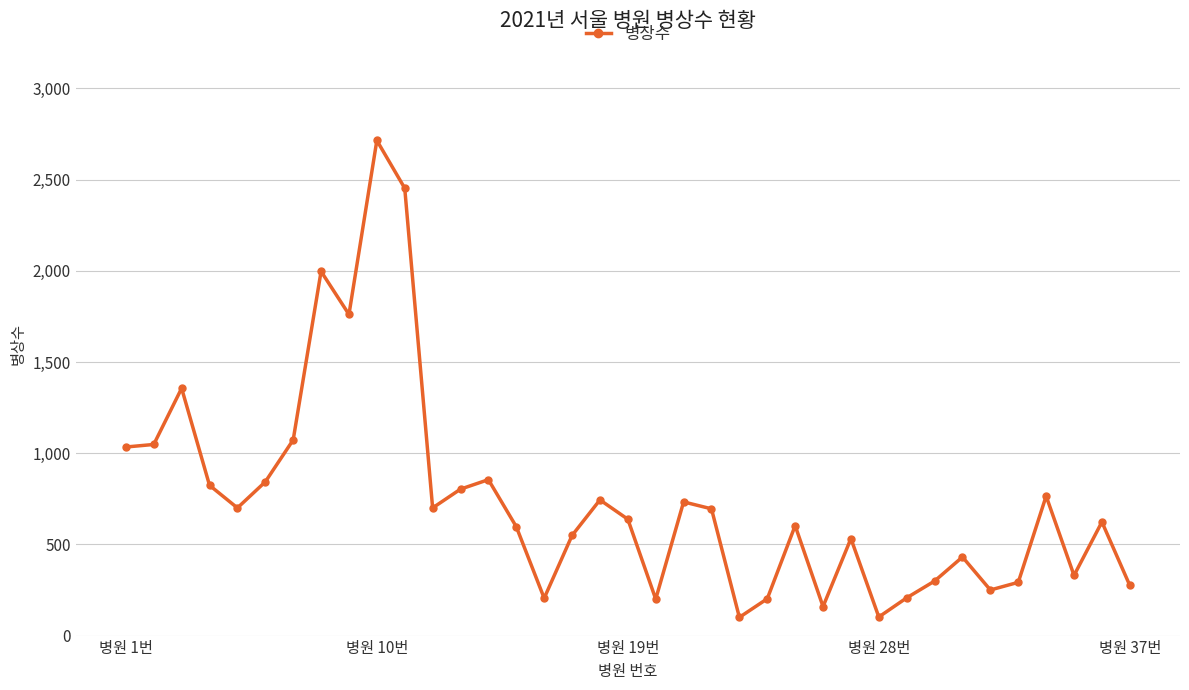

What is the greatest value displayed?

2715